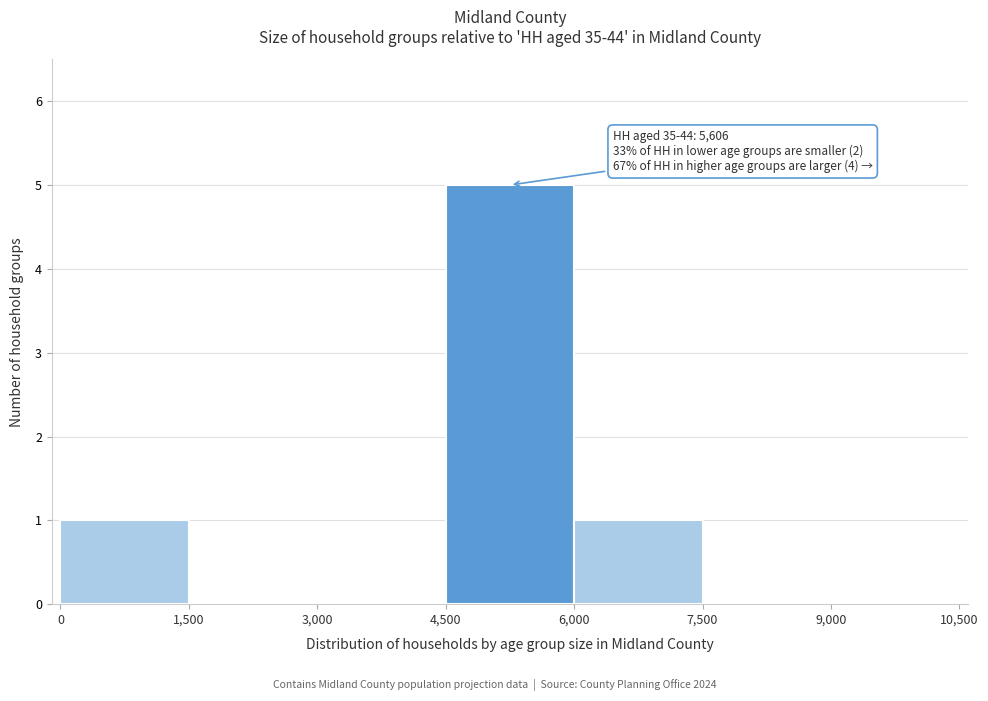

Which range on the x-axis has the tallest bar?

4,500 to 6,000